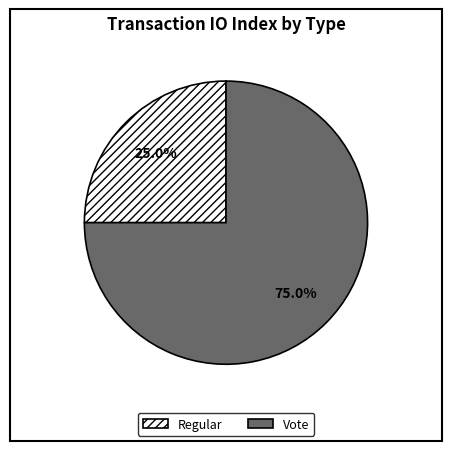

To the nearest percent, what is the average slice percentage?

50%